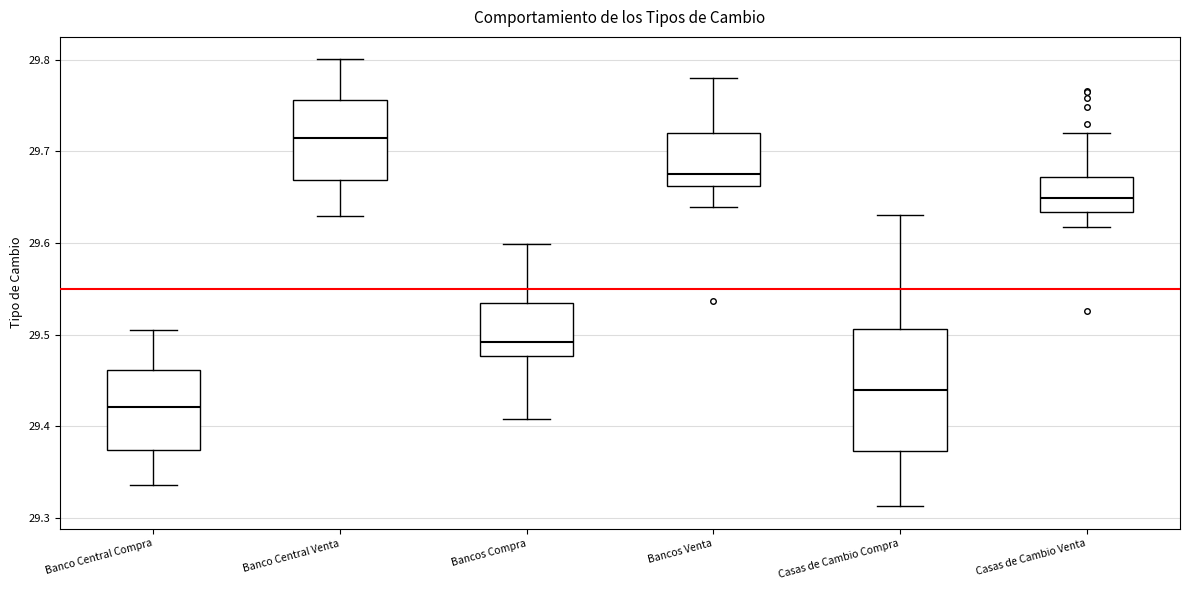

Reading left to right, read every box against the y-axis: the position of its median line, the range the box covers, and the ends of its whiskers. The values are not printed on the chart, so give them approximately, as read against the axis.

Banco Central Compra: median 29.42, box 29.37 to 29.46, whiskers 29.34 to 29.51
Banco Central Venta: median 29.72, box 29.67 to 29.76, whiskers 29.63 to 29.80
Bancos Compra: median 29.49, box 29.48 to 29.53, whiskers 29.41 to 29.60
Bancos Venta: median 29.68, box 29.66 to 29.72, whiskers 29.64 to 29.78
Casas de Cambio Compra: median 29.44, box 29.37 to 29.51, whiskers 29.31 to 29.63
Casas de Cambio Venta: median 29.65, box 29.63 to 29.67, whiskers 29.62 to 29.72